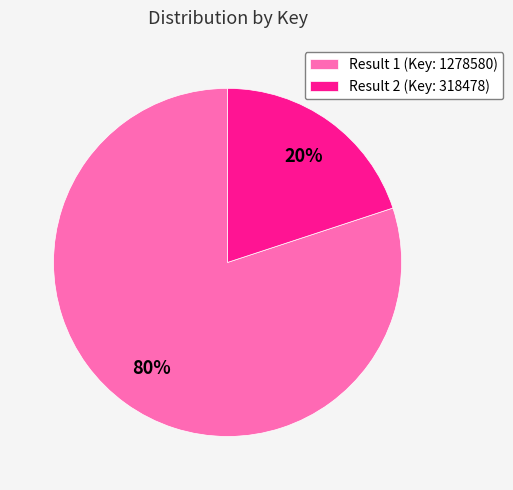

Approximately how many times larger is the value at Result 1 (Key: 1278580) compared to Result 2 (Key: 318478)?

4.0